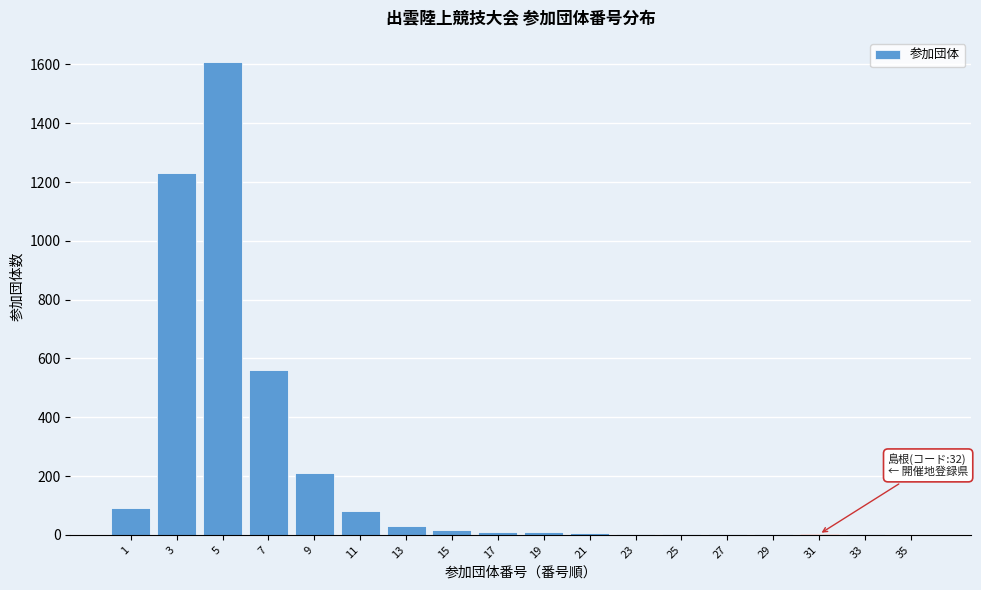

Is it true that the value at 5 is 1099?

False